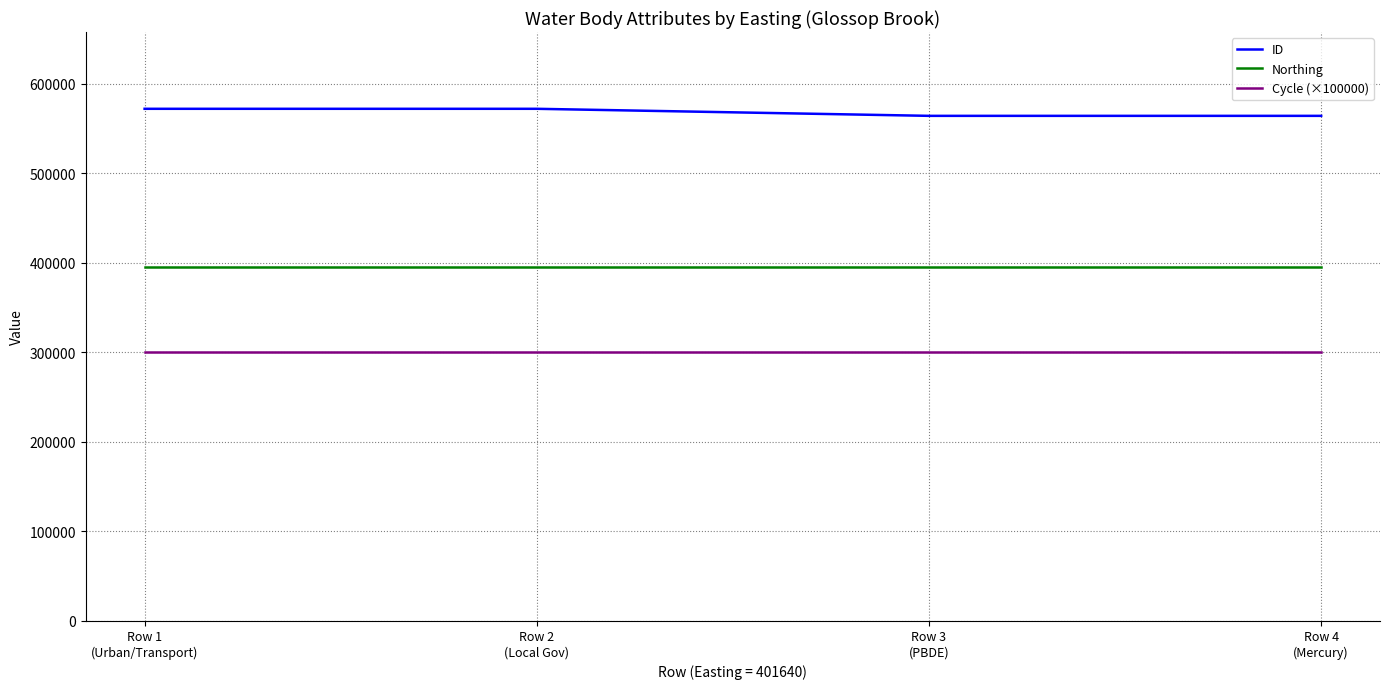

What are all the series names shown in the legend?

ID, Northing, Cycle (×100000)